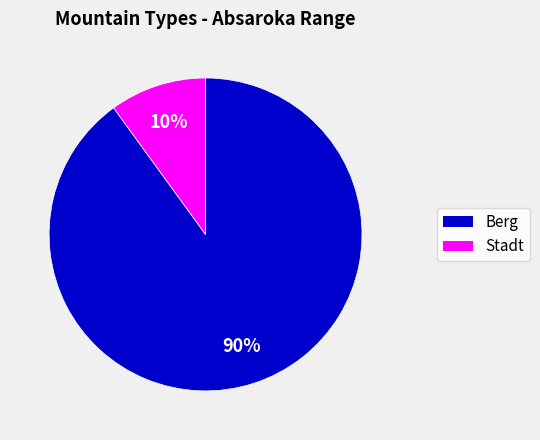

Is there a majority slice in this chart?

Yes